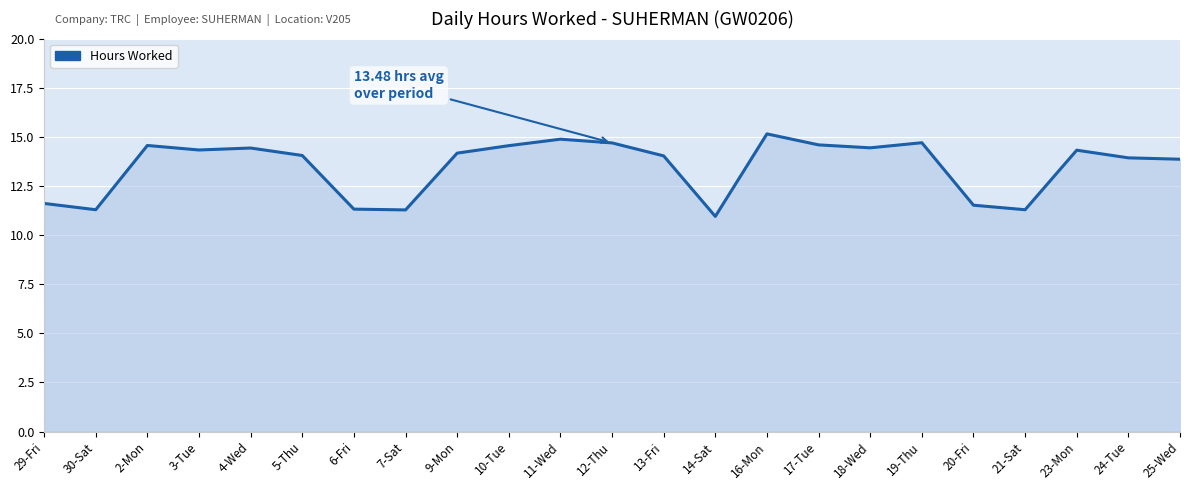

Which label corresponds to the largest value in the chart?

16-Mon